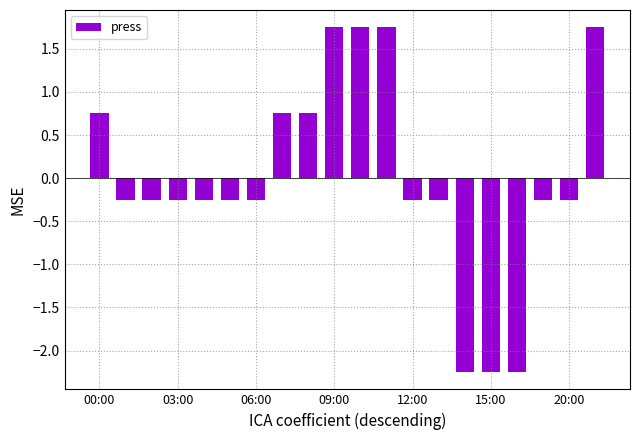

What is the difference between the maximum and second lowest values?

4.0